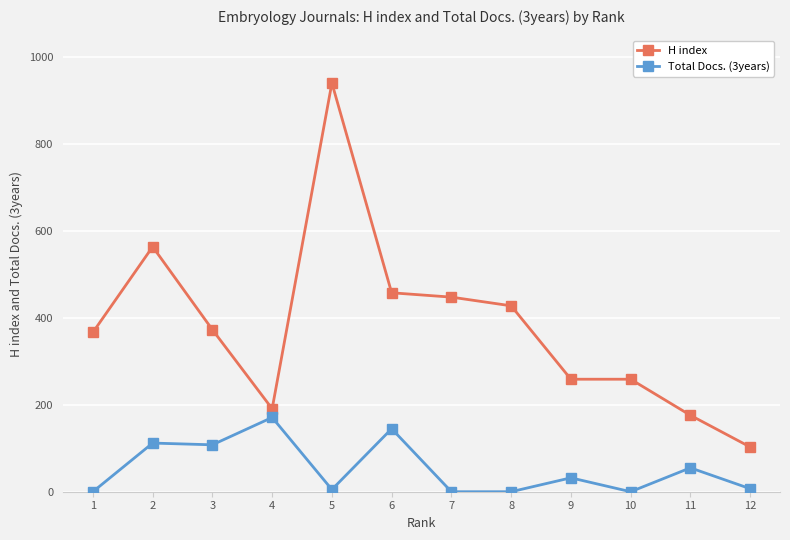

What are all the series names shown in the legend?

H index, Total Docs. (3years)